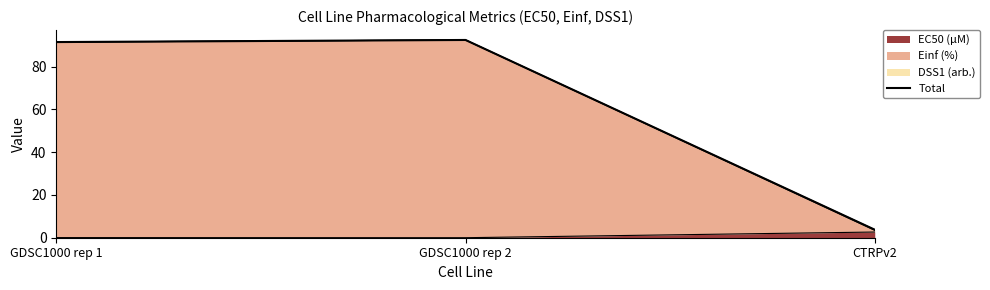

Reading left to right, what are all the values shown in this chart?

91.5	92.4	3.8